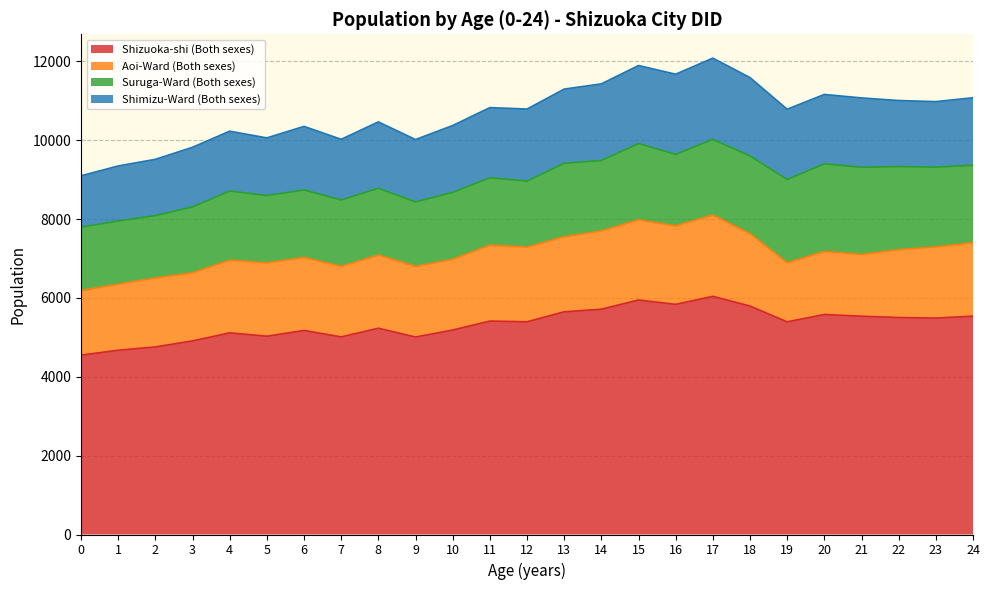

Reading left to right, transcribe all the data shown in this chart.

Shizuoka-shi (Both sexes): 0=4550	1=4675	2=4759	3=4912	4=5116	5=5031	6=5177	7=5013	8=5234	9=5010	10=5188	11=5415	12=5397	13=5650	14=5716	15=5949	16=5839	17=6043	18=5796	19=5395	20=5582	21=5538	22=5505	23=5491	24=5540
Aoi-Ward (Both sexes): 0=1640	1=1676	2=1749	3=1726	4=1844	5=1860	6=1853	7=1788	8=1856	9=1794	10=1793	11=1926	12=1893	13=1904	14=1984	15=2035	16=1991	17=2062	18=1836	19=1498	20=1600	21=1567	22=1722	23=1805	24=1863
Suruga-Ward (Both sexes): 0=1610	1=1602	2=1582	3=1674	4=1752	5=1710	6=1711	7=1685	8=1694	9=1634	10=1699	11=1710	12=1677	13=1863	14=1789	15=1934	16=1814	17=1920	18=1973	19=2113	20=2223	21=2211	22=2107	23=2023	24=1966
Shimizu-Ward (Both sexes): 0=1300	1=1397	2=1428	3=1512	4=1520	5=1461	6=1613	7=1540	8=1684	9=1582	10=1696	11=1779	12=1827	13=1883	14=1943	15=1980	16=2034	17=2061	18=1987	19=1784	20=1759	21=1760	22=1676	23=1663	24=1711